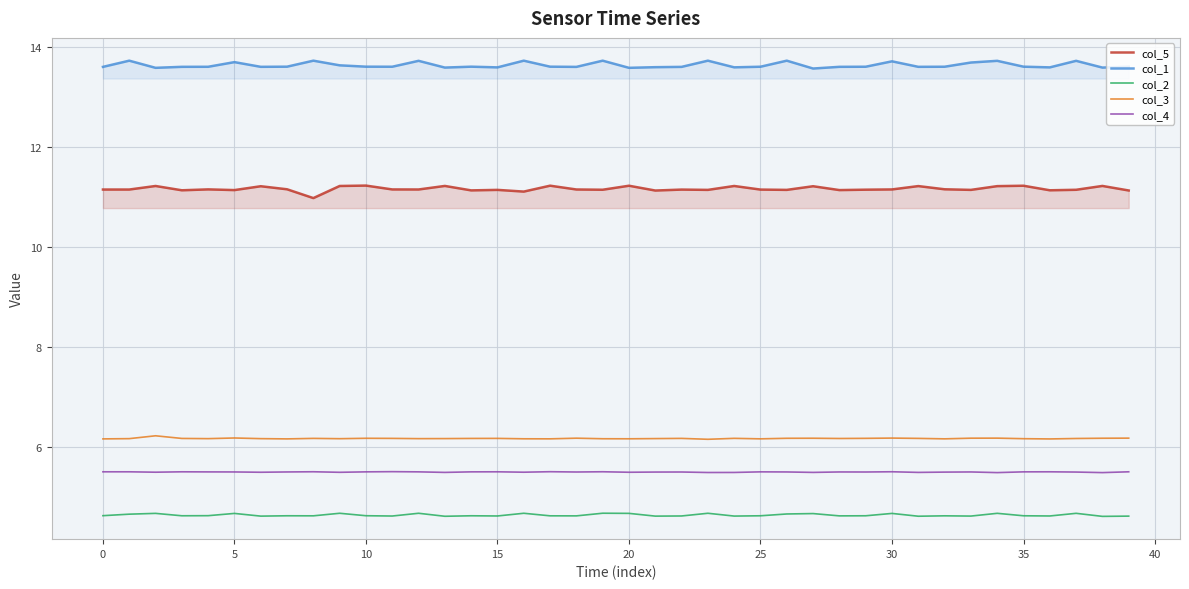

What is the sum of the col_4 values at 21 and 32?

11.0